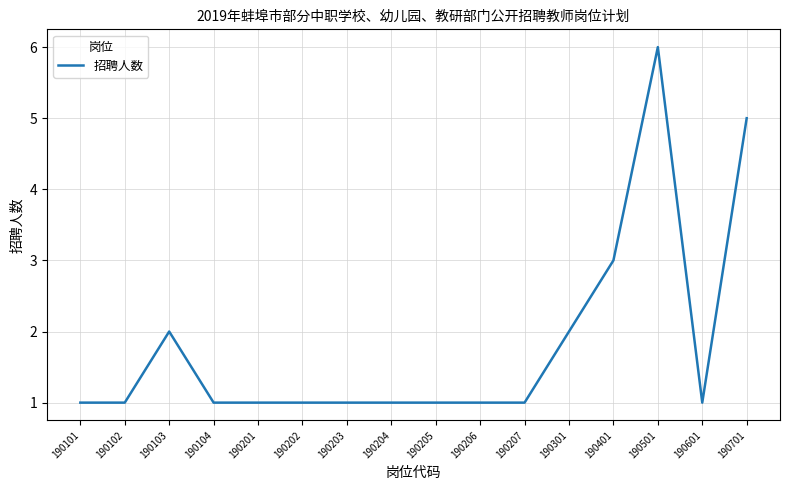

What is the smallest value displayed?

1